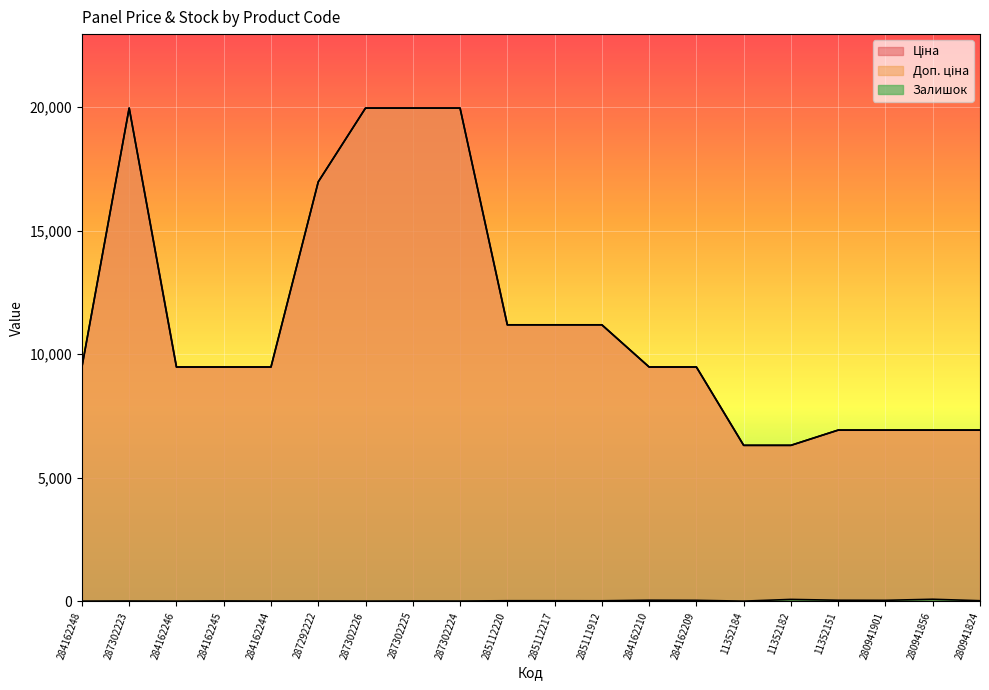

How many series are shown in this chart?

3